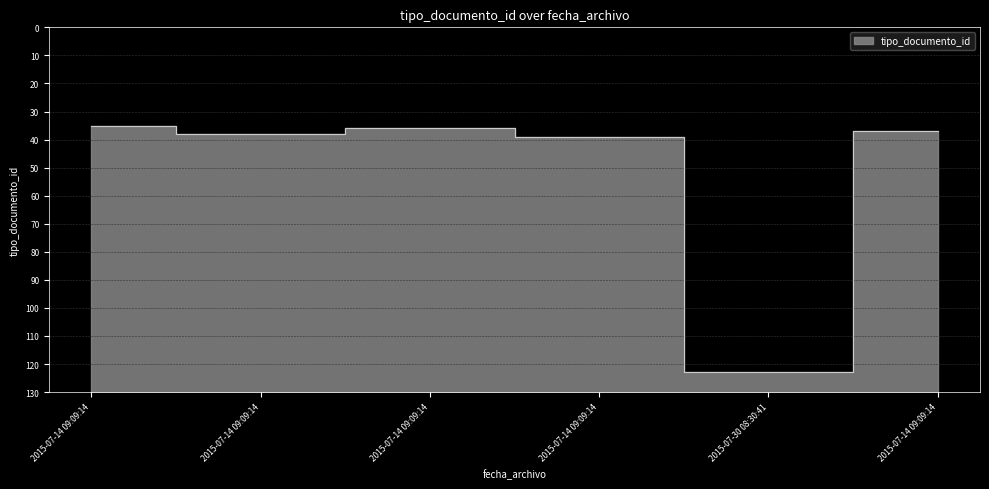

What is the greatest value displayed?

123